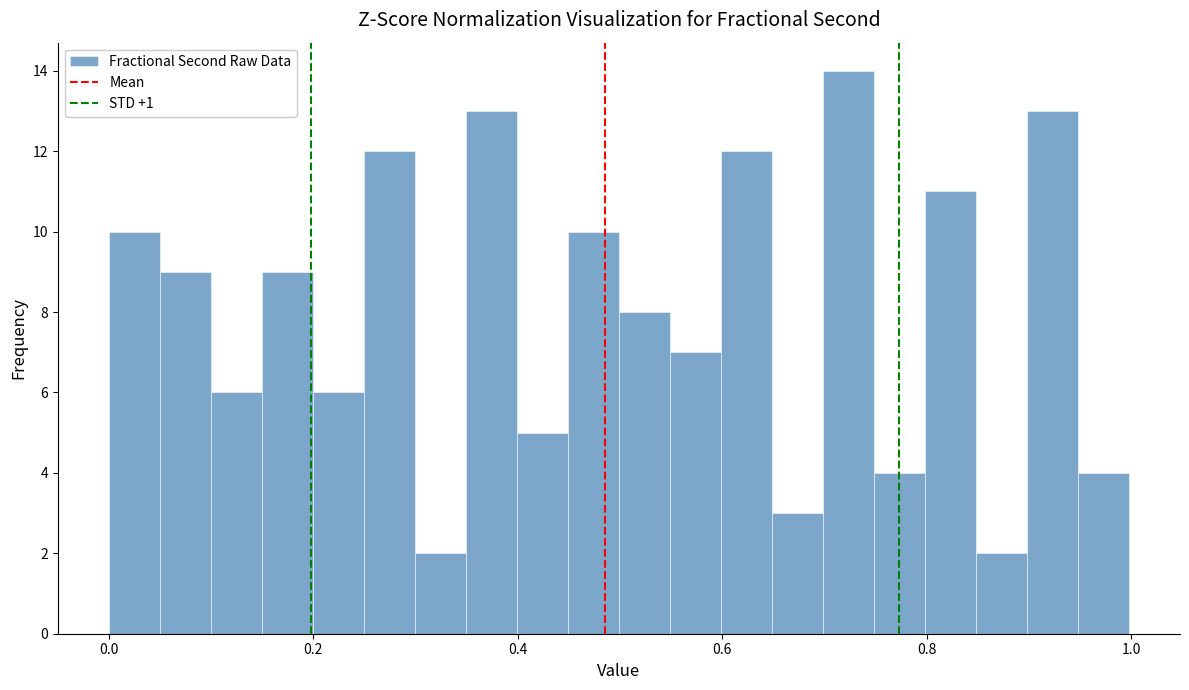

Read against the x-axis, roughly where is the centre of the tallest bar?

0.72